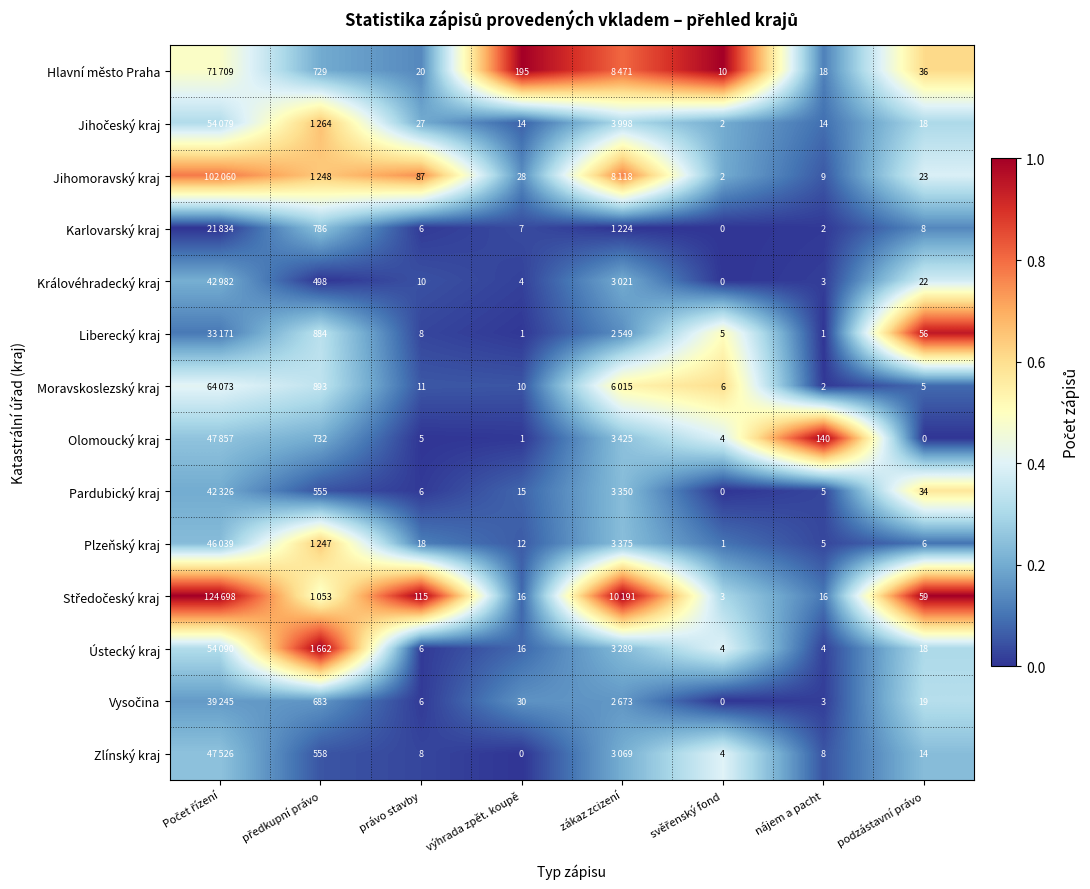

How many series are shown in this chart?

14